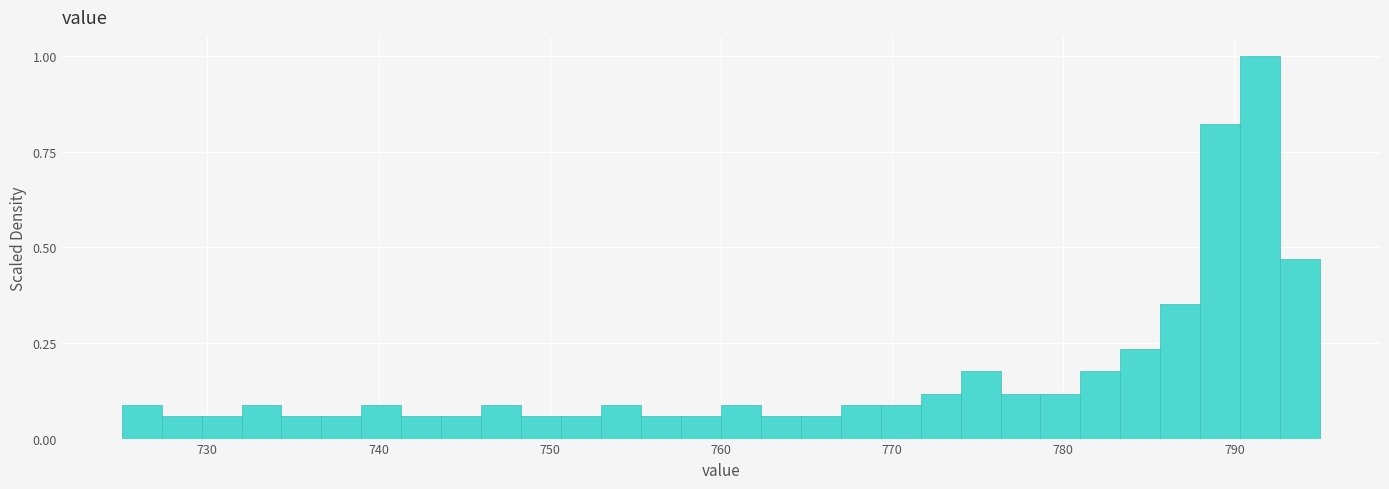

Read against the x-axis, roughly where is the centre of the tallest bar?

792